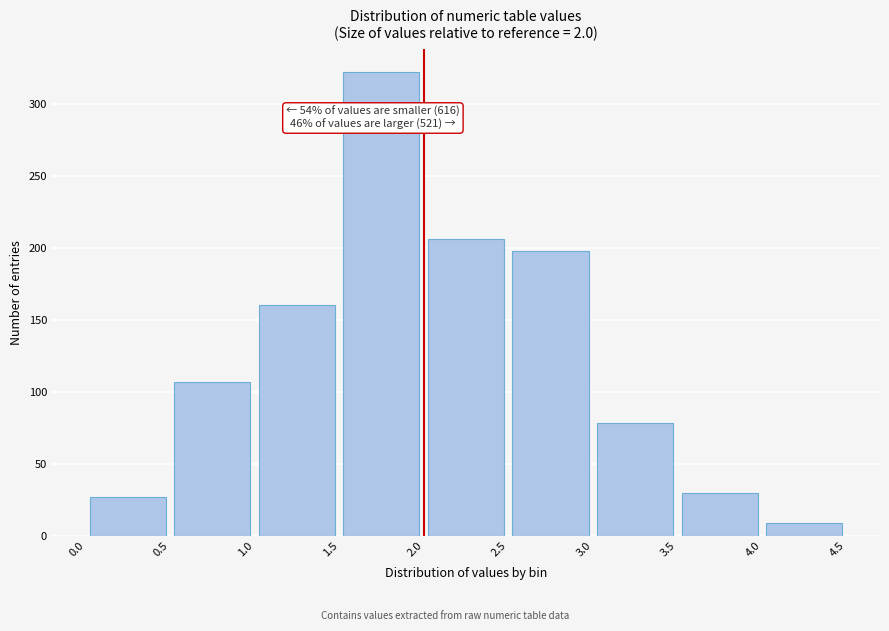

Which range on the x-axis has the tallest bar?

1.5 to 2.0